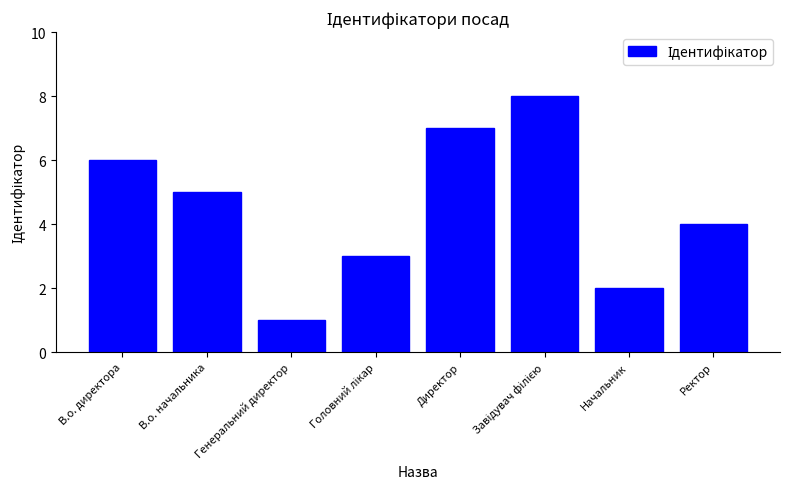

Which label corresponds to the smallest value in the chart?

Генеральний директор